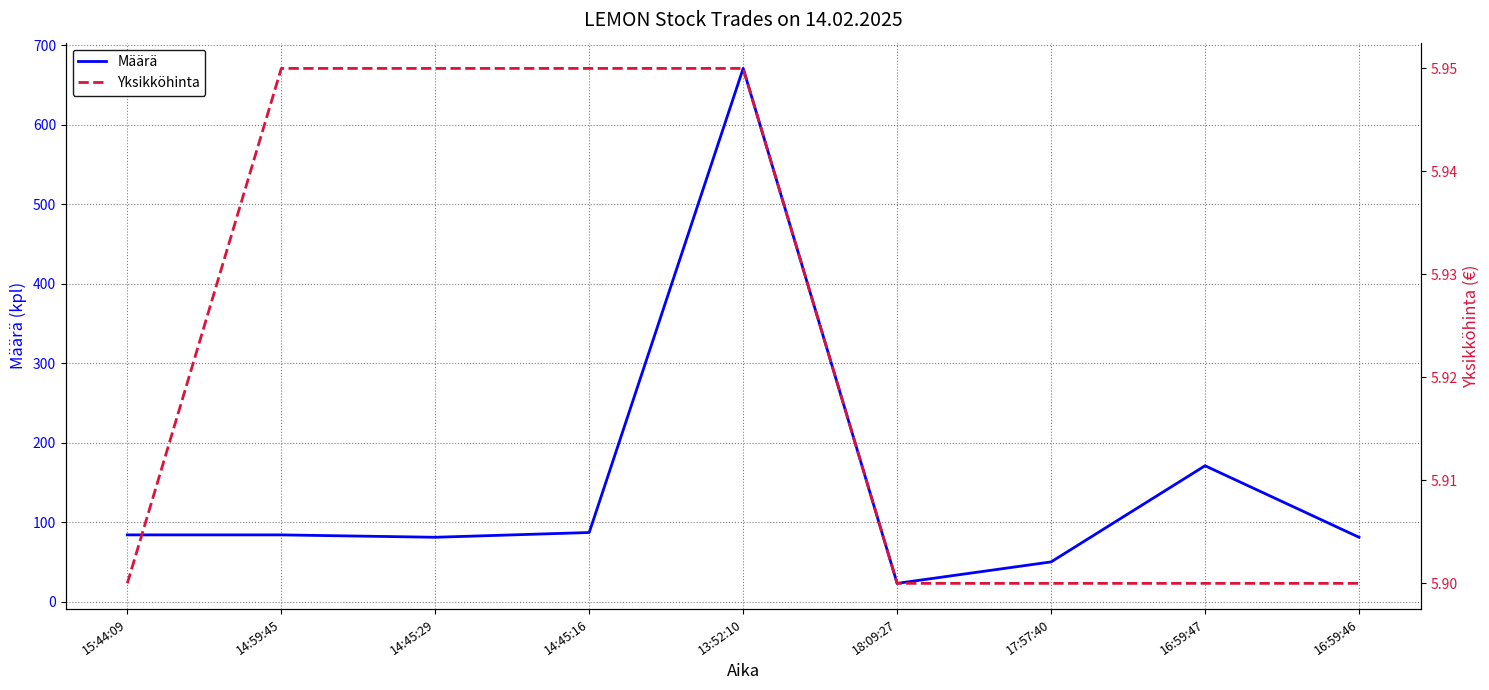

True or false: Yksikköhinta has a value of 2.2 at 15:44:09.

False